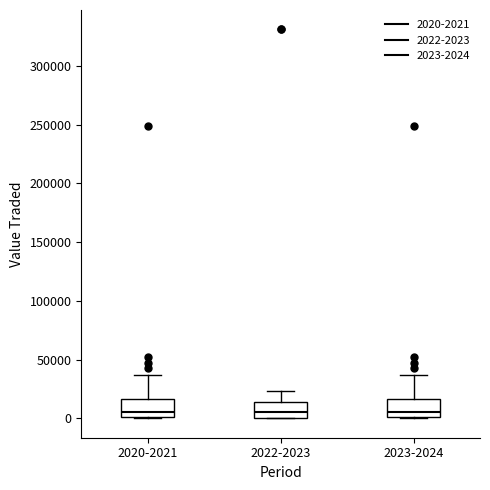

Reading left to right, transcribe this box plot: for each box, give where its median line is, the range the box spans, and where its two whiskers end, as read against the y-axis. The values are not printed on the chart, so give them approximately, as read against the axis.

2020-2021: median 5000, box 0 to 15000, whiskers 0 to 35000
2022-2023: median 5000, box 0 to 15000, whiskers 0 to 25000
2023-2024: median 5000, box 0 to 15000, whiskers 0 to 35000